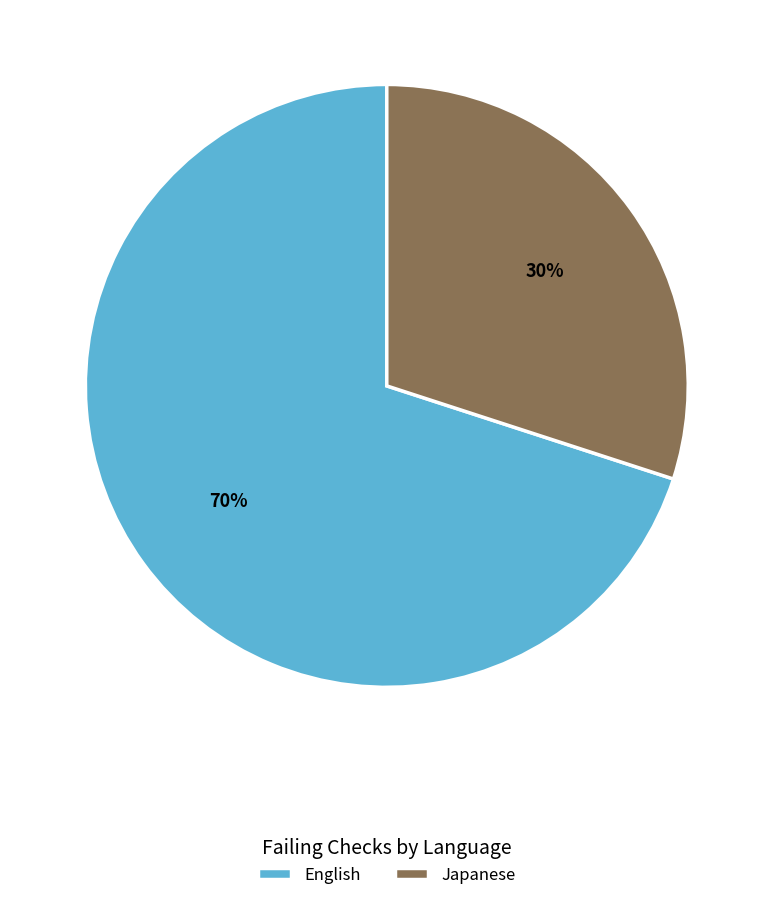

Do English and Japanese together represent more than half of the pie?

Yes